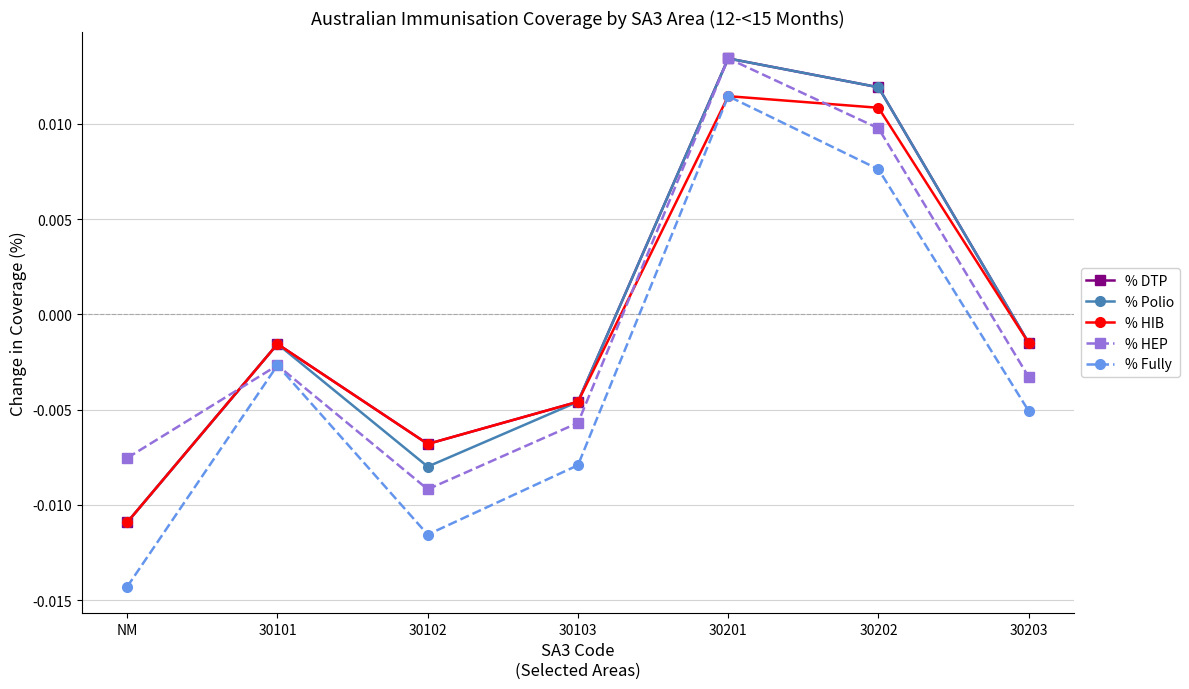

How many positive values does the % Fully series have?

2